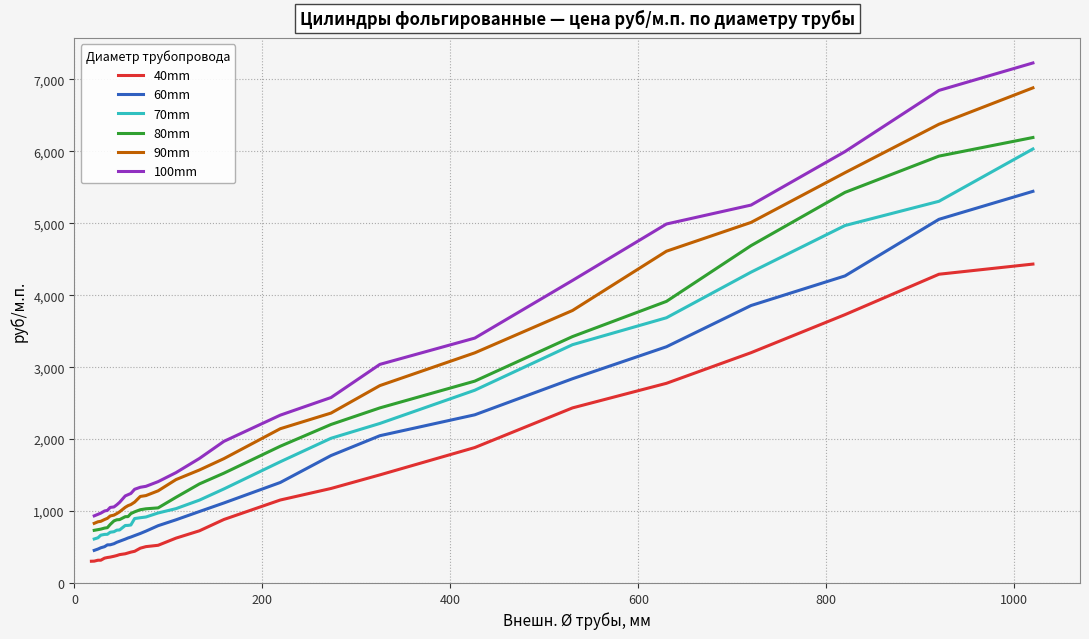

At 70, list the series in order from smallest to largest.

40mm, 60mm, 70mm, 80mm, 90mm, 100mm